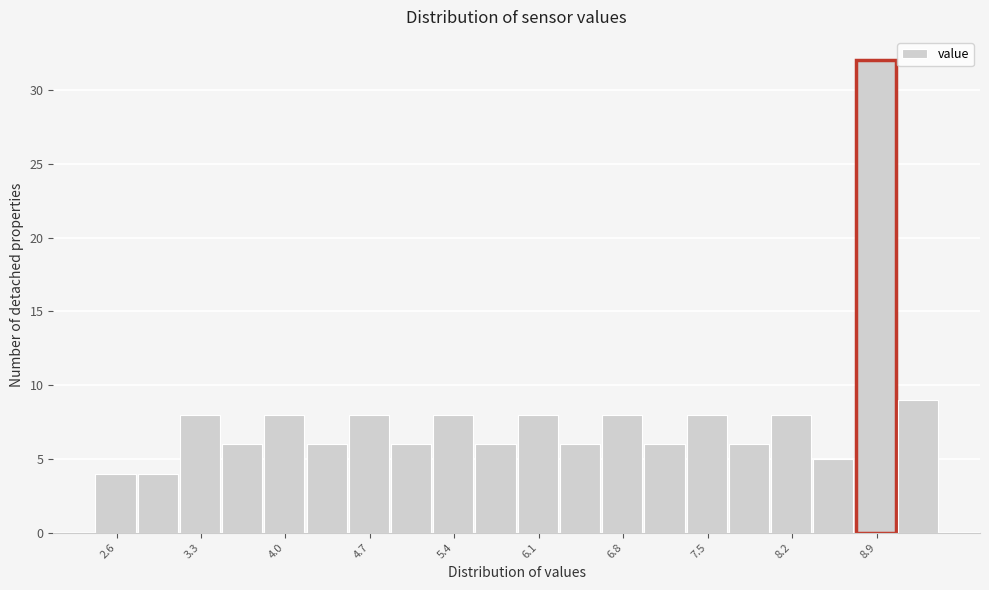

Around what value on the x-axis is the tallest bar? Give the approximate position of its centre, as read against the axis.

8.9